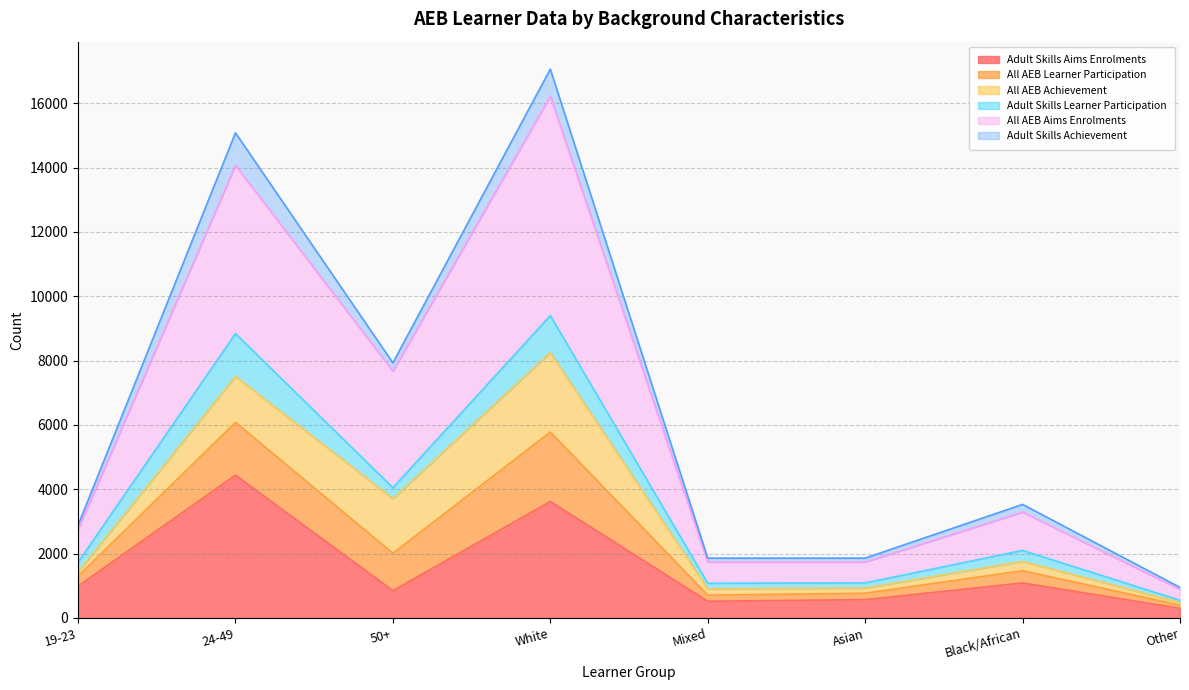

At which category does All AEB Learner Participation reach its first local valley?

50+